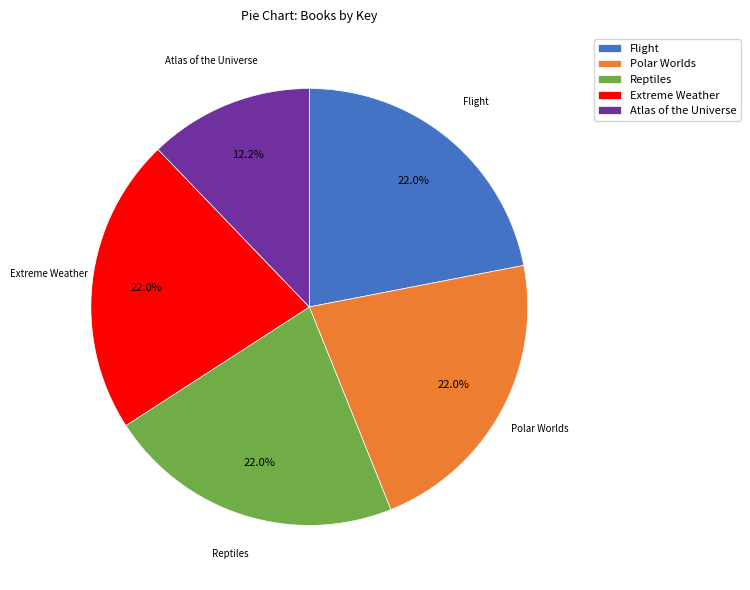

What percentage do Flight and Extreme Weather together represent?

43.9%